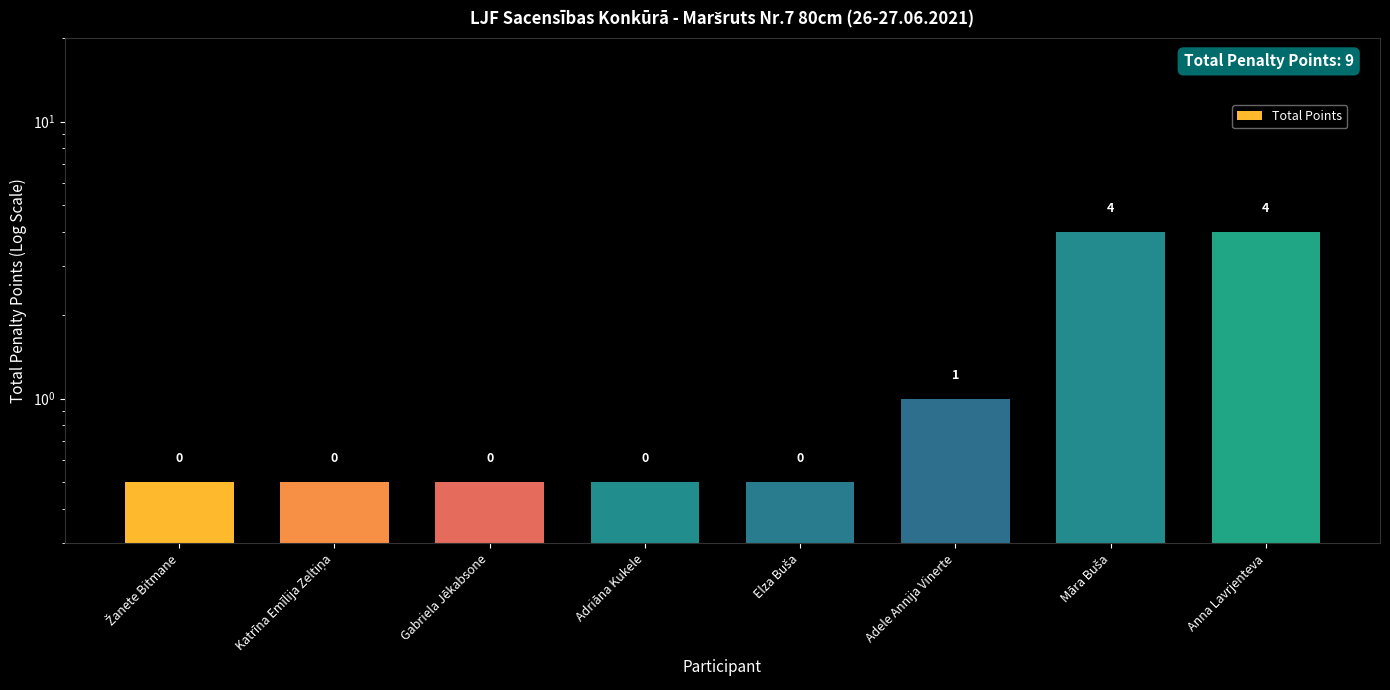

Which label corresponds to the largest value in the chart?

Māra Buša